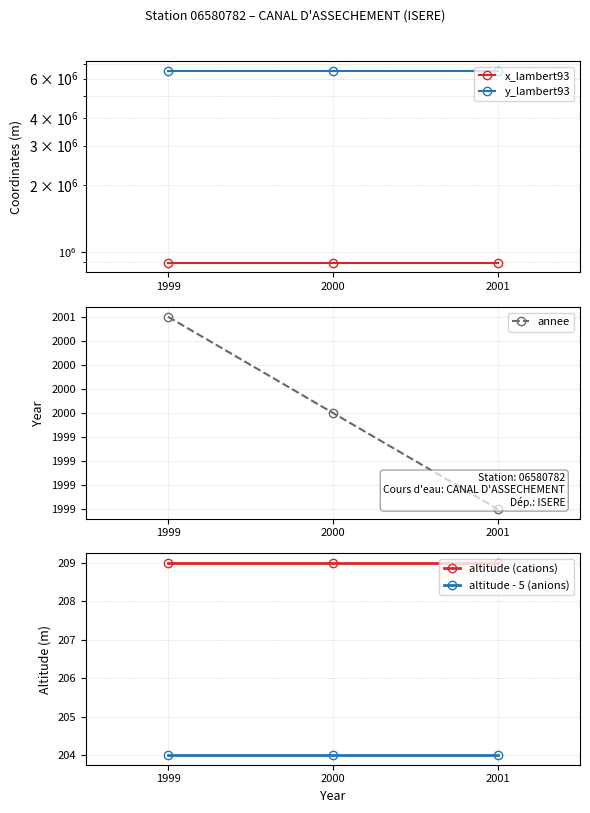

How many data points in annee are above 2000?

1